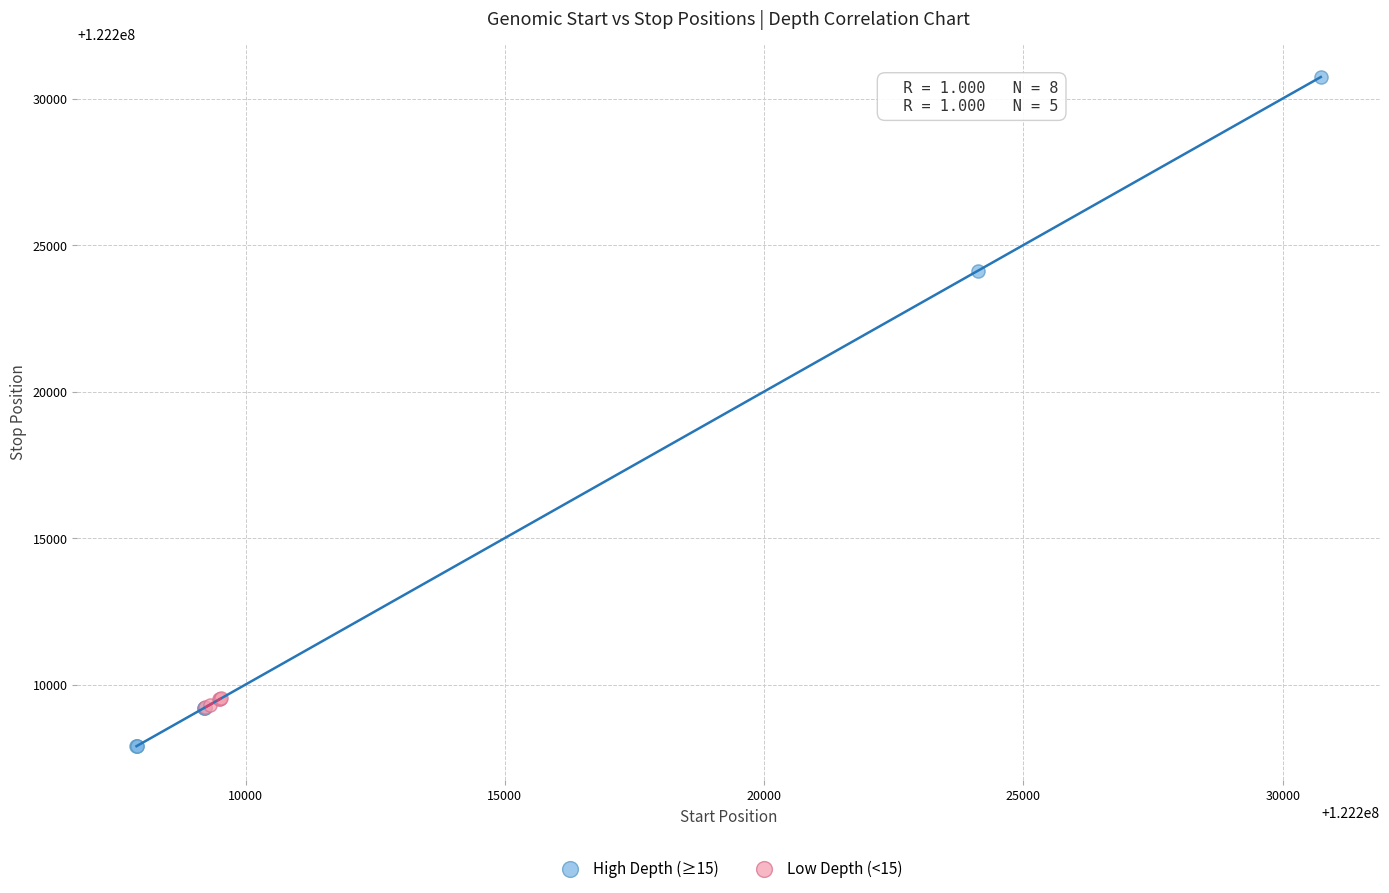

Which series reaches the minimum Y coordinate?

High Depth (≥15)